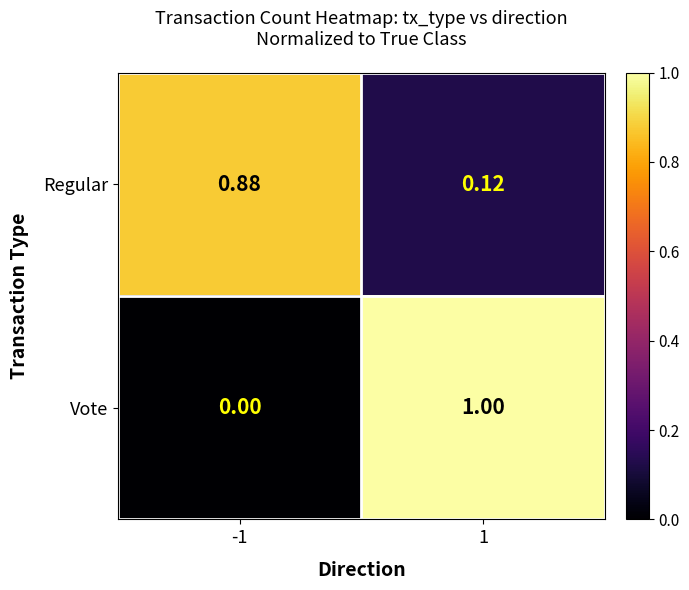

Is the value of Regular at -1 greater than the value of Vote at 1?

No